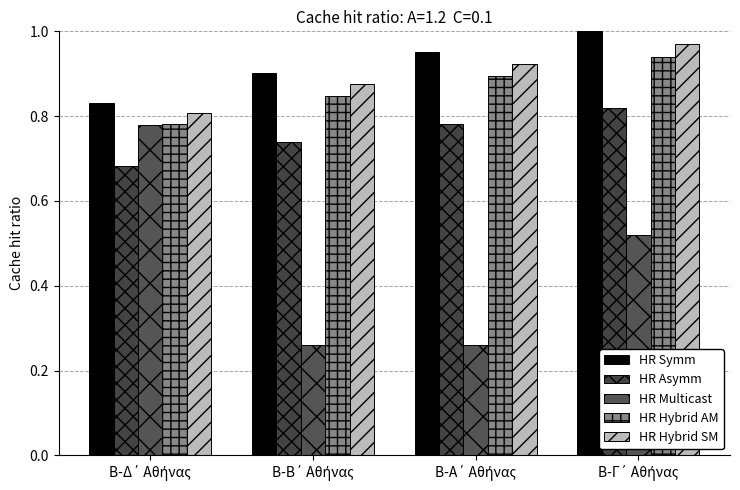

What are all the series names shown in the legend?

HR Symm, HR Asymm, HR Multicast, HR Hybrid AM, HR Hybrid SM